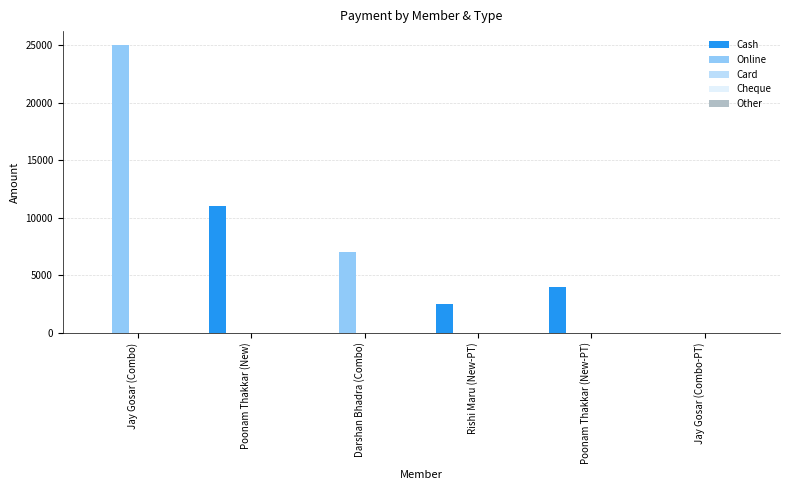

The Online series shows 0 at Poonam Thakkar (New-PT). True or false?

True